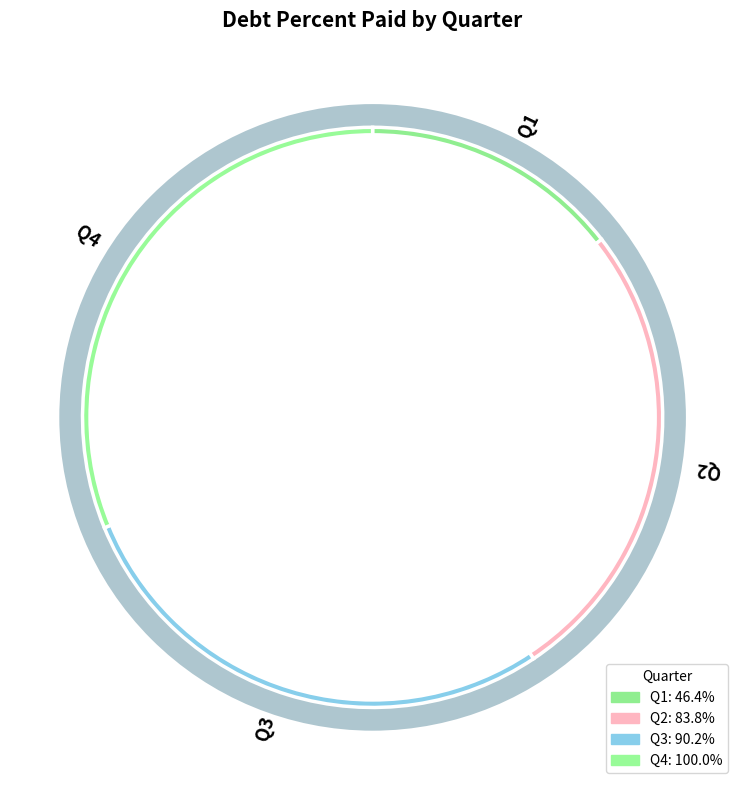

Does Q3 represent more than half of the total?

No